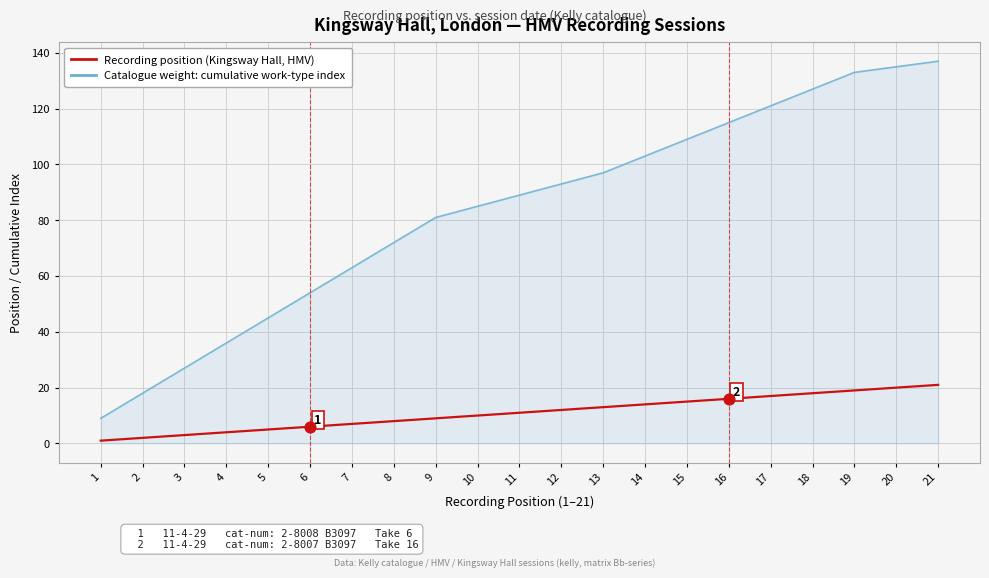

Which series has the largest range (max minus min)?

Catalogue weight: cumulative work-type index